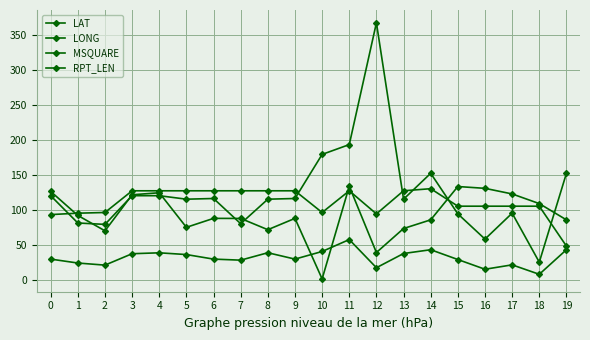

What is the value of the RPT_LEN point at the 15th from the left?

131.0